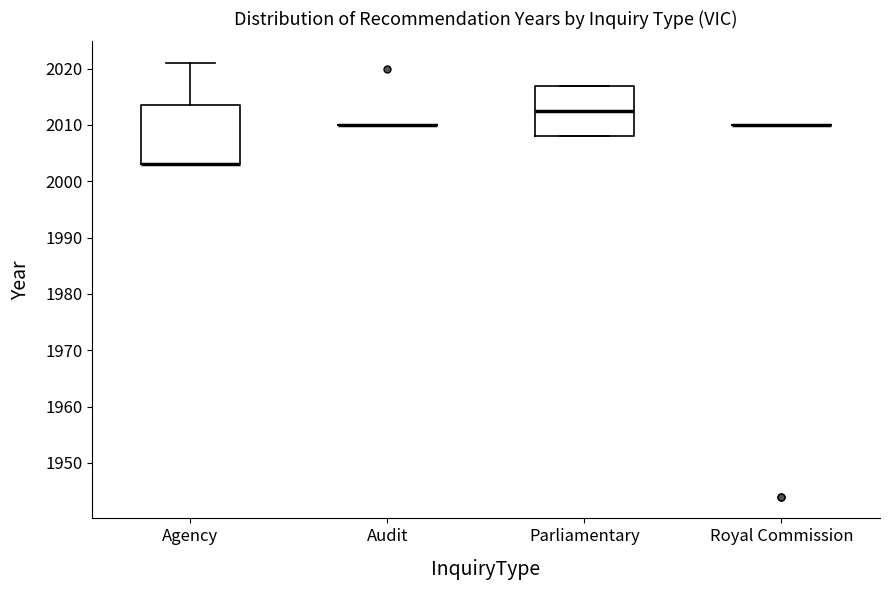

Which box is the tallest, from its lower edge to its upper edge?

Agency